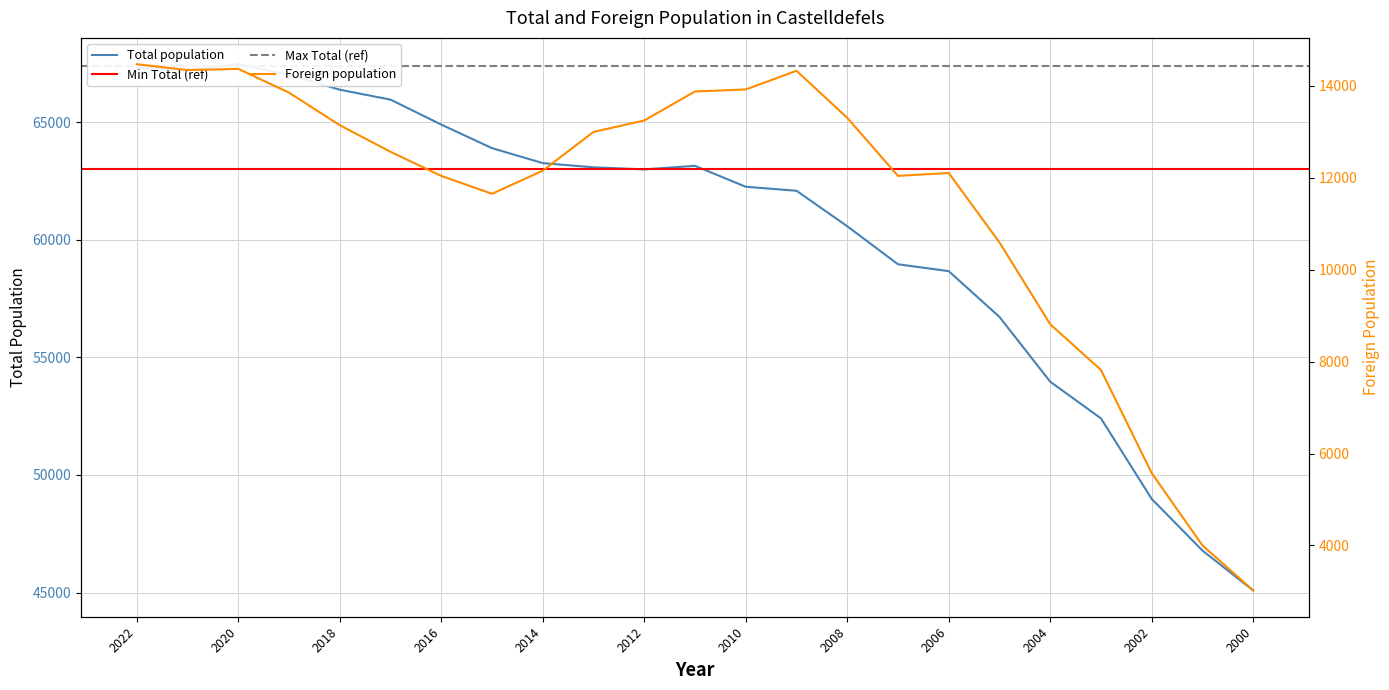

At which category does Foreign population reach its first local peak?

2020